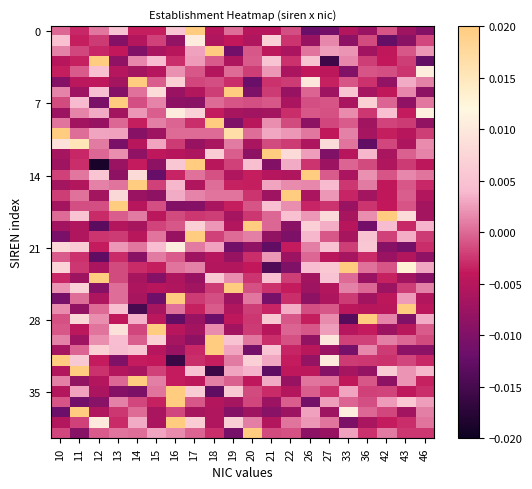

Which series has the widest spread of values?

row_26